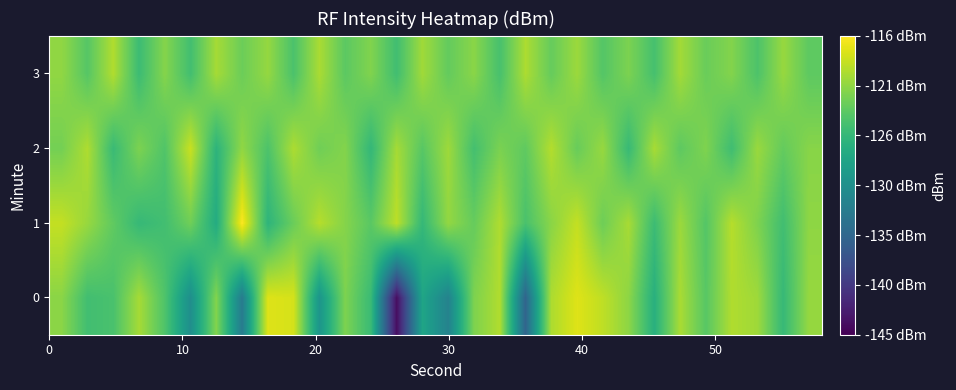

Rank the series by their maximum value, from highest to lowest.

1, 0, 2, 3